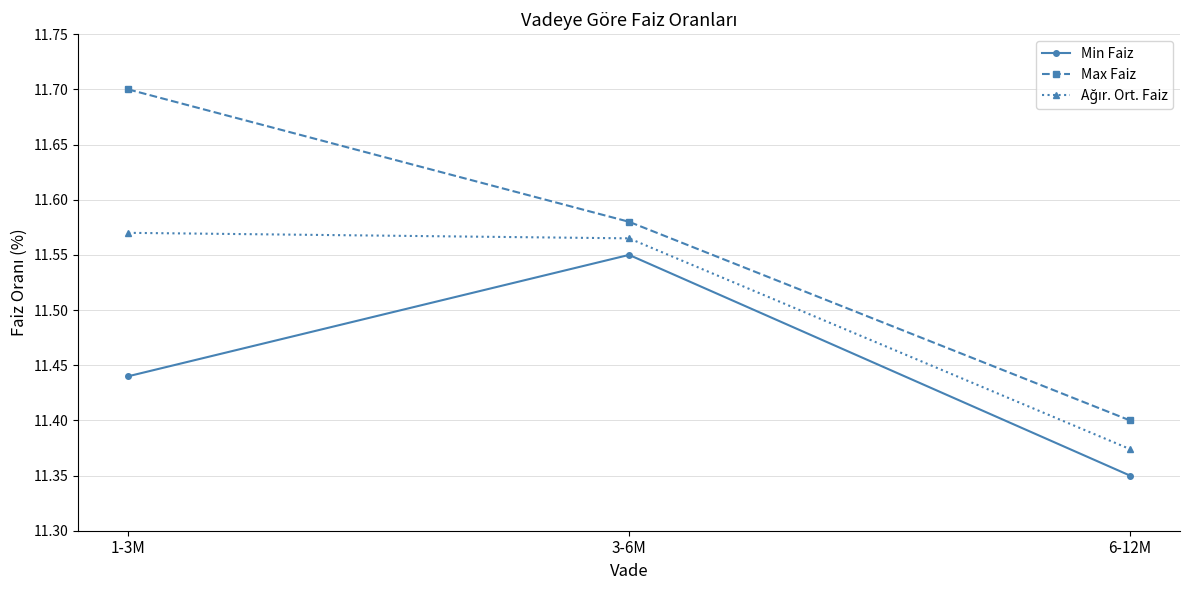

Which label corresponds to the largest value in the chart?

1-3M